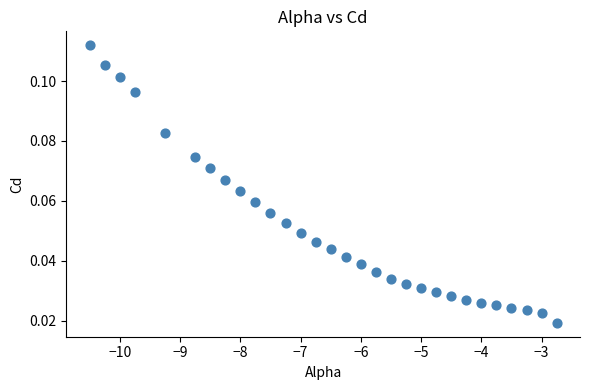

What is the range of X values (max minus min)?

7.8